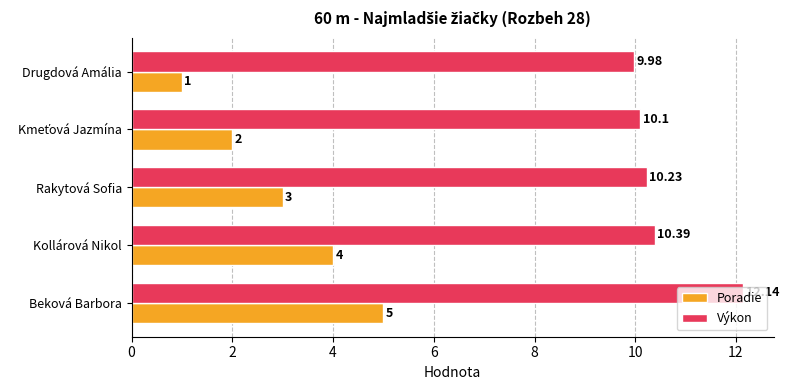

What is the smallest value displayed?

1.0